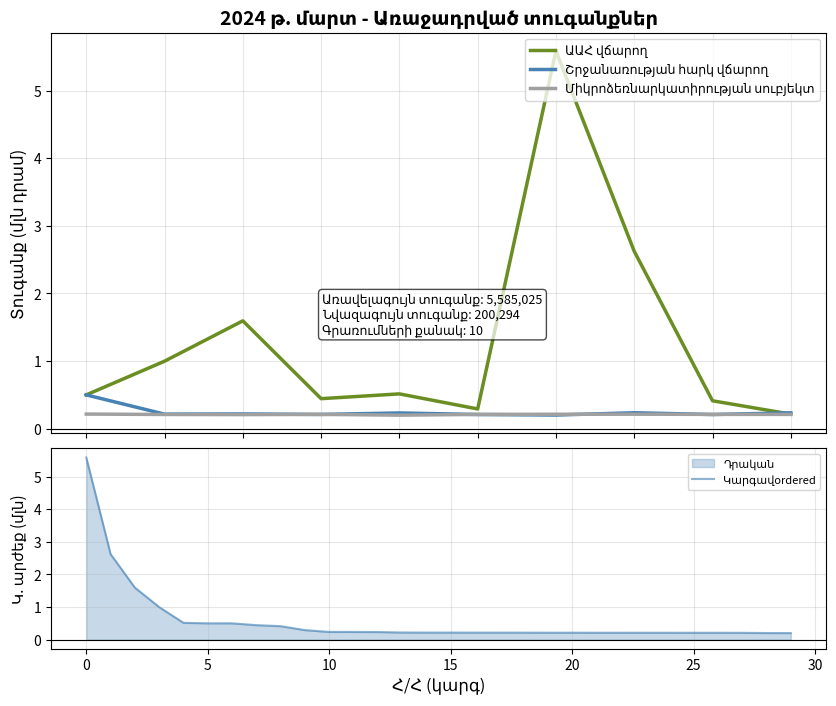

At how many categories does at least one series exceed 4?

1